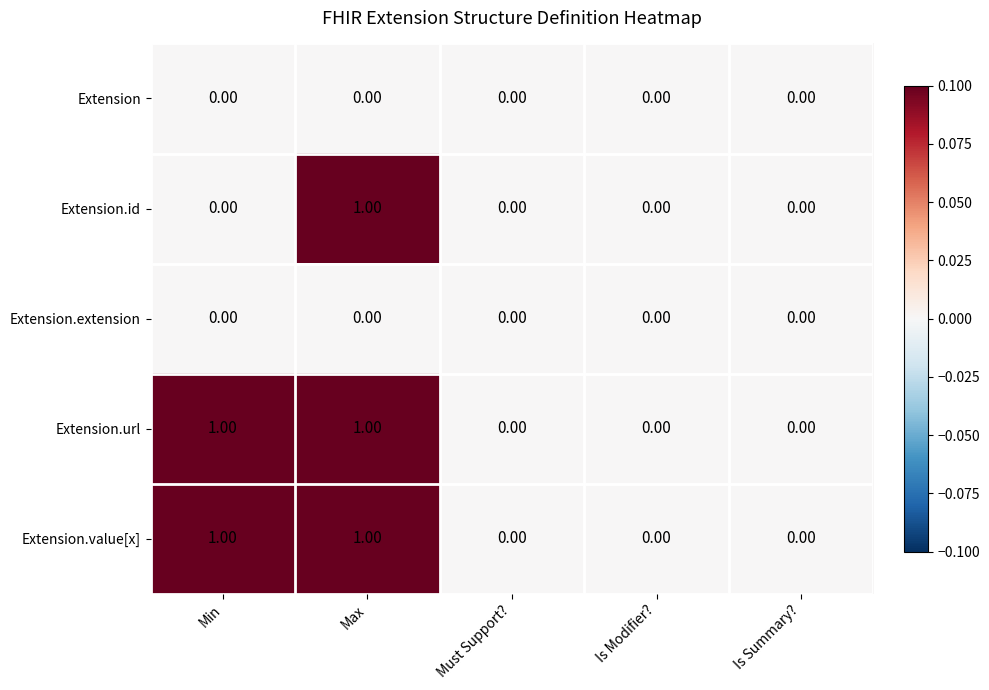

Is the value of Extension.url at Min greater than the value of Extension.id at Must Support??

Yes